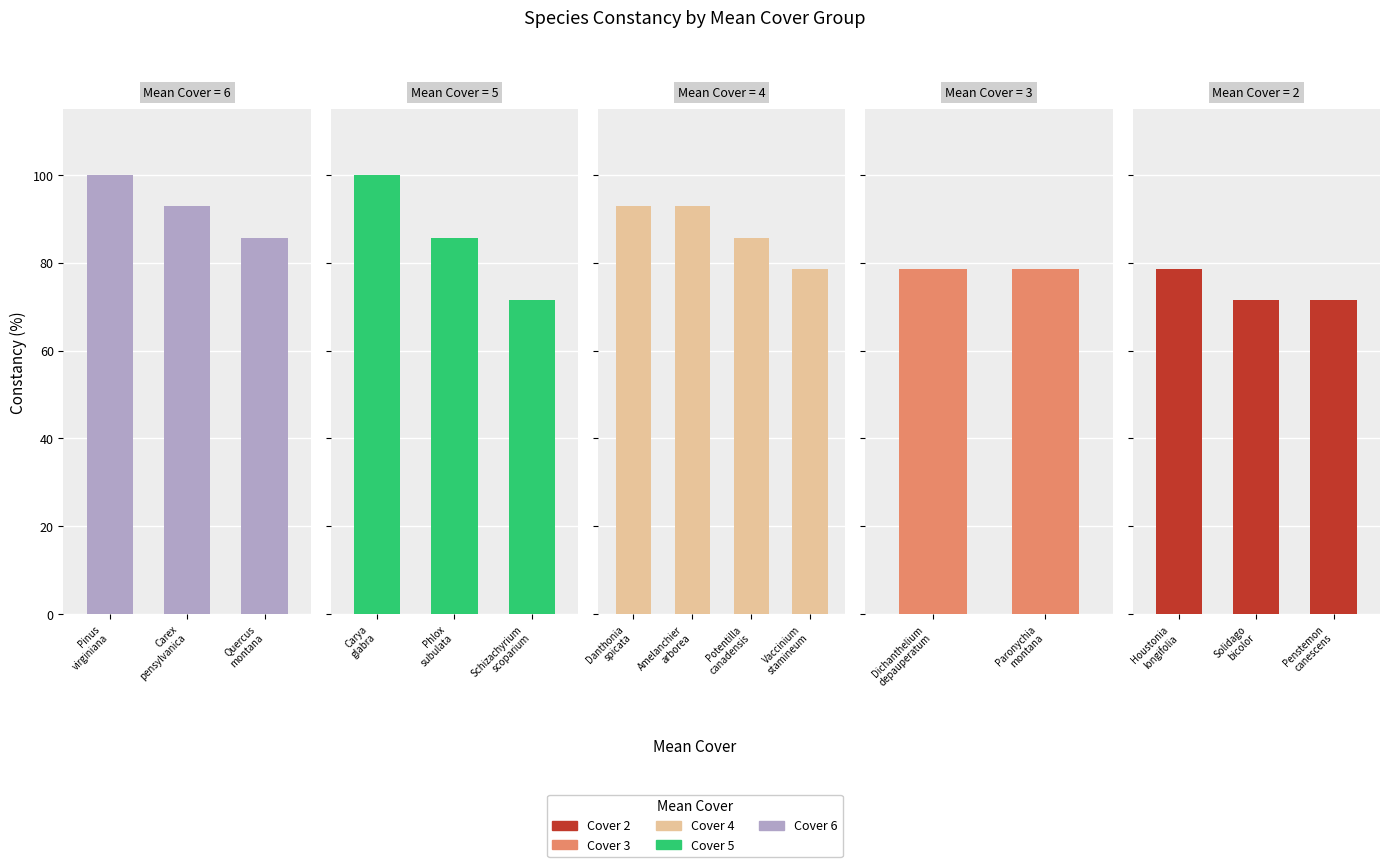

How many bars are there in total?

15